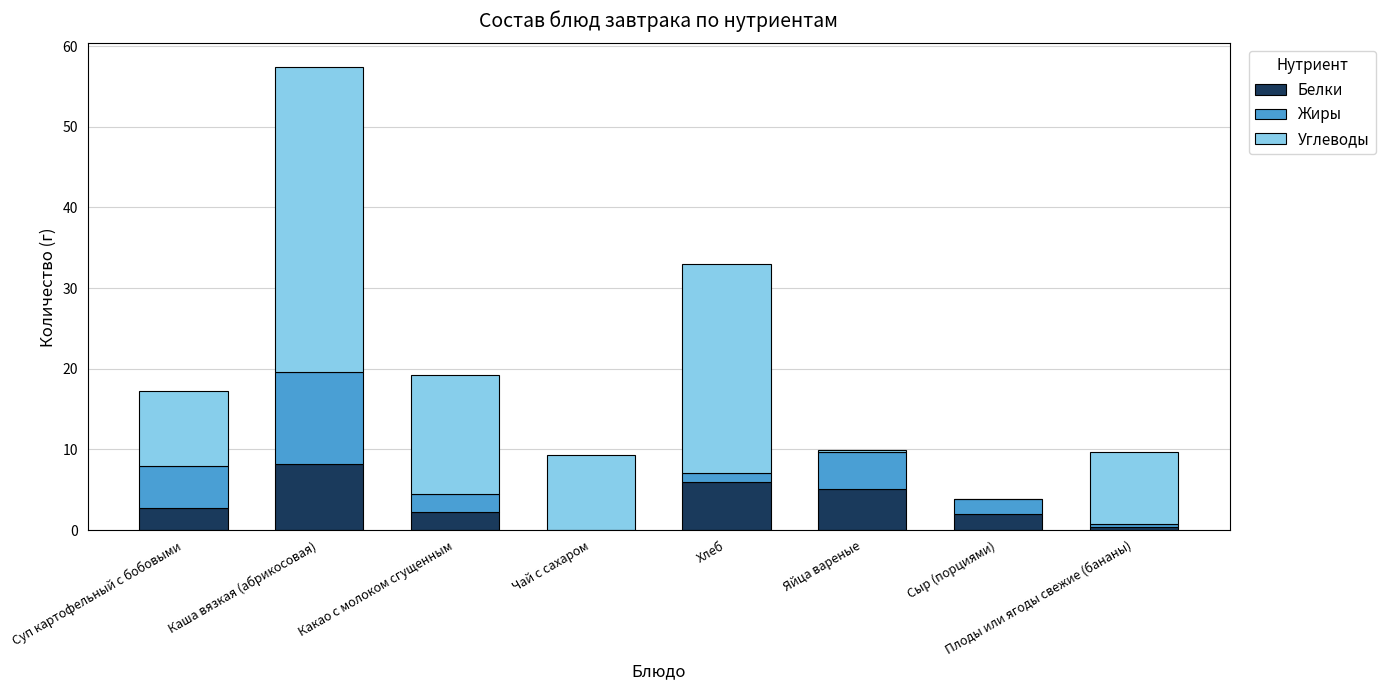

Does the chart contain stacked bars?

Yes